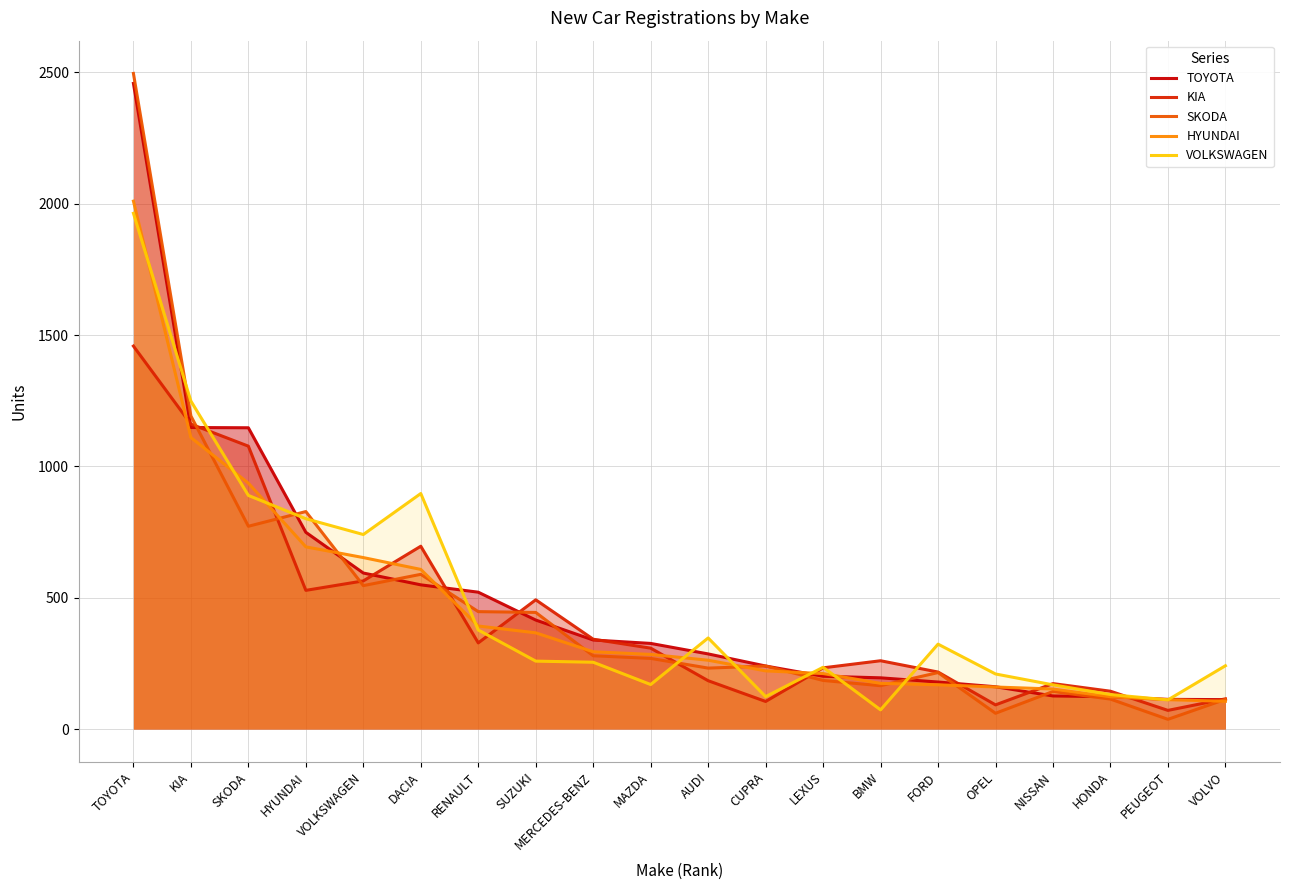

What is the difference between the KIA values at MAZDA and OPEL?

216.0